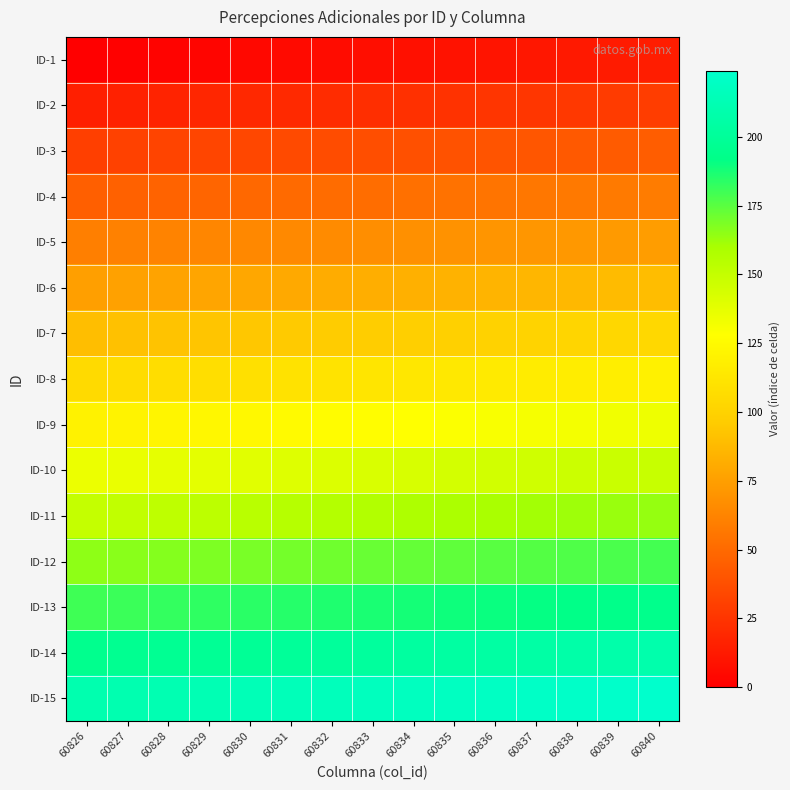

At how many categories does at least one series exceed 168?

15